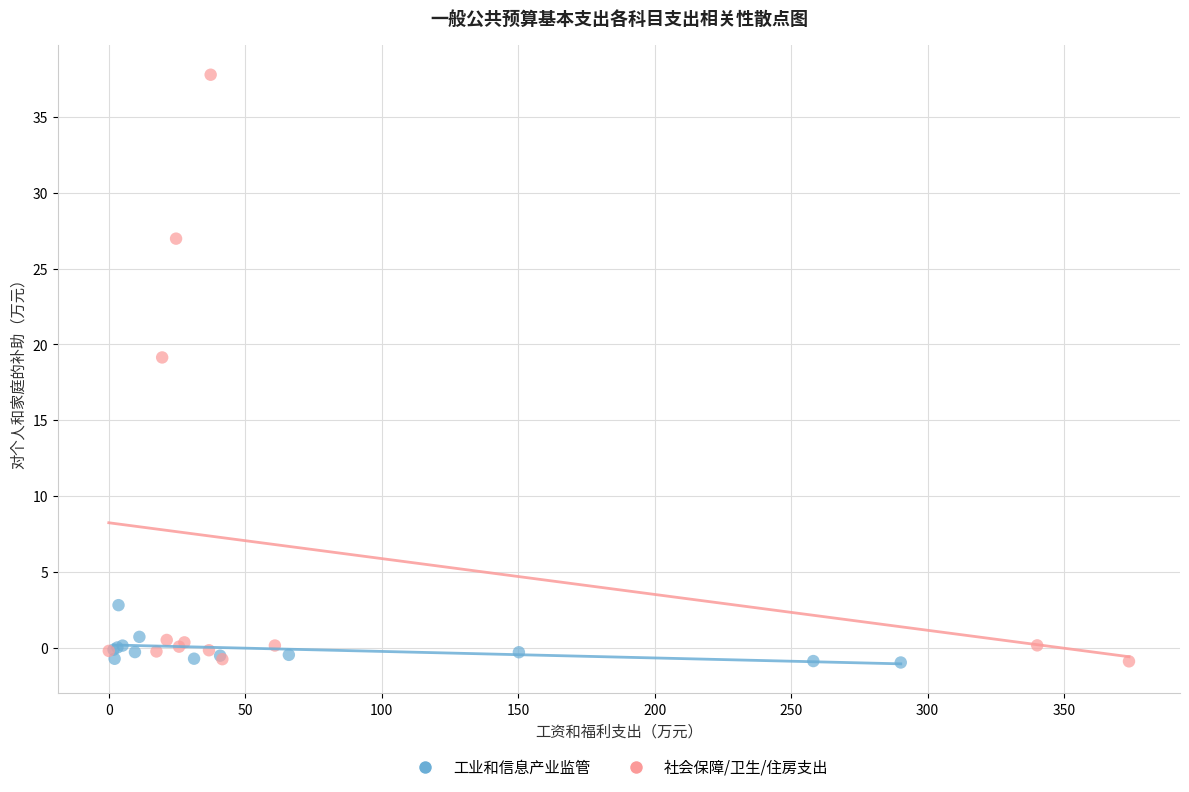

Which series contains the highest Y value?

社会保障/卫生/住房支出